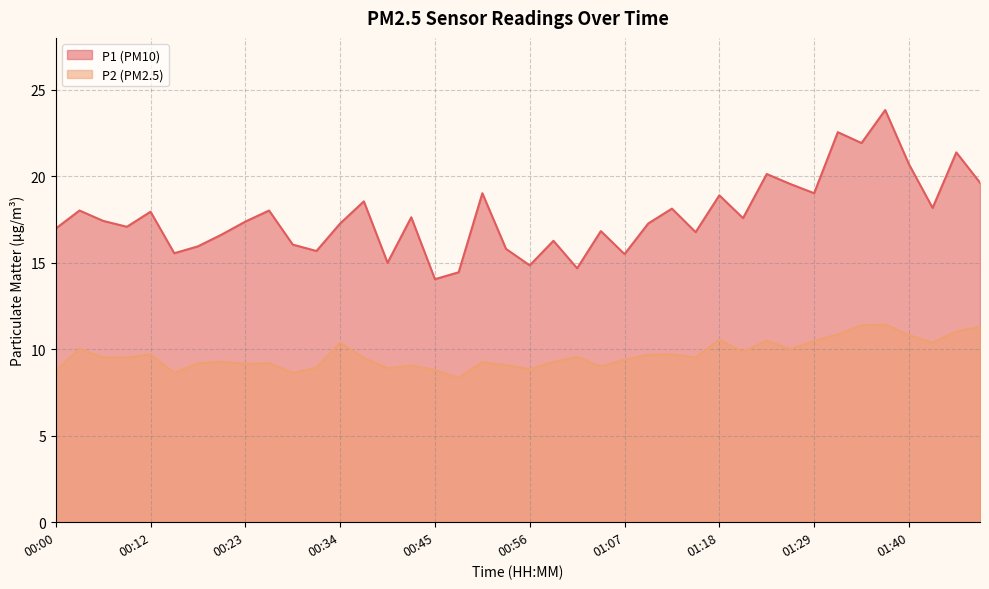

True or false: P1 has a value of 30.0 at 01:29.

False